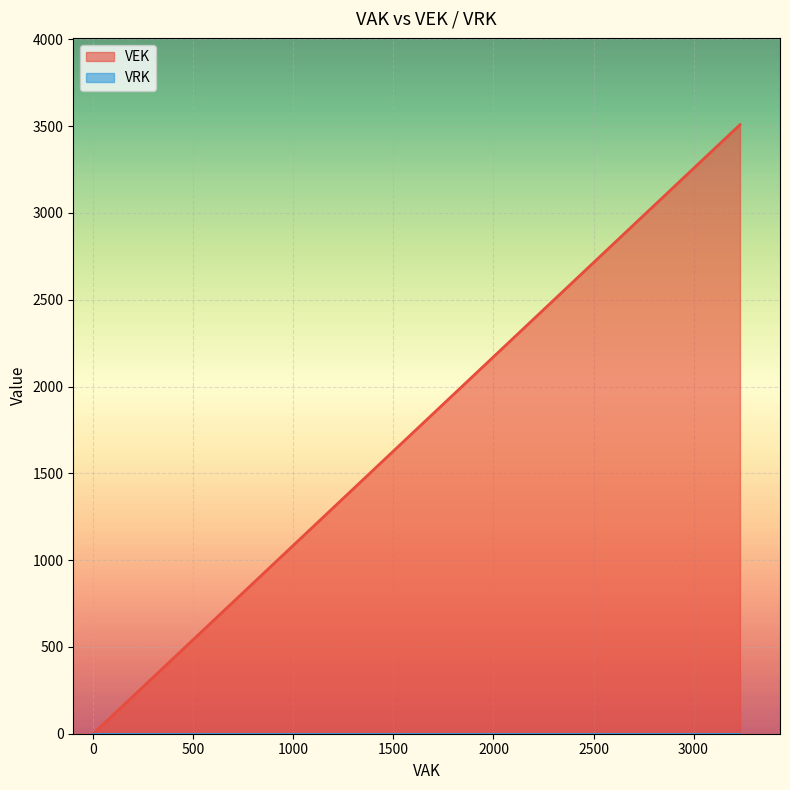

Reading left to right, transcribe all the data shown in this chart.

0=0	0=0	3232=3508	3232=3508